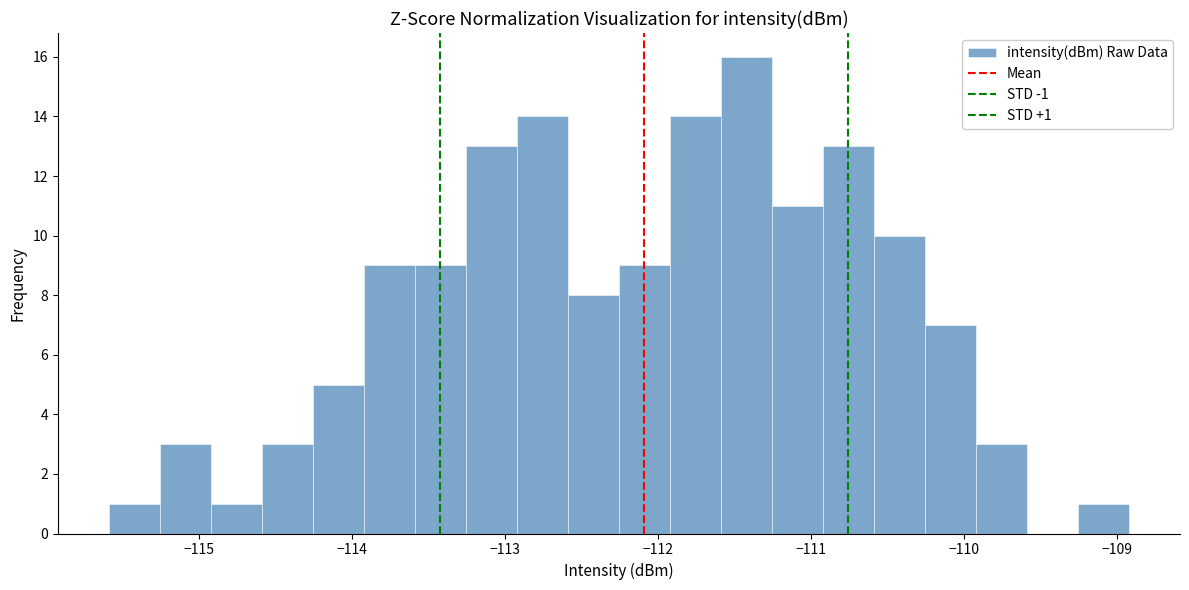

Around what value on the x-axis is the tallest bar? Give the approximate position of its centre, as read against the axis.

-111.4